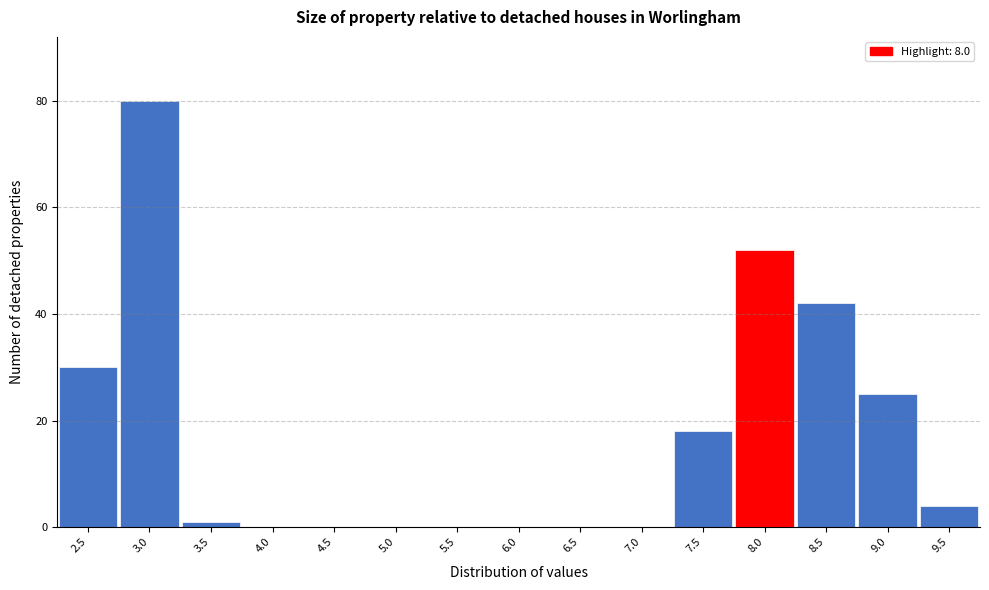

Reading left to right, list all the values displayed in this chart.

2.5=30	3.0=80	3.5=1	4.0=0	4.5=0	5.0=0	5.5=0	6.0=0	6.5=0	7.0=0	7.5=18	8.0=52	8.5=42	9.0=25	9.5=4